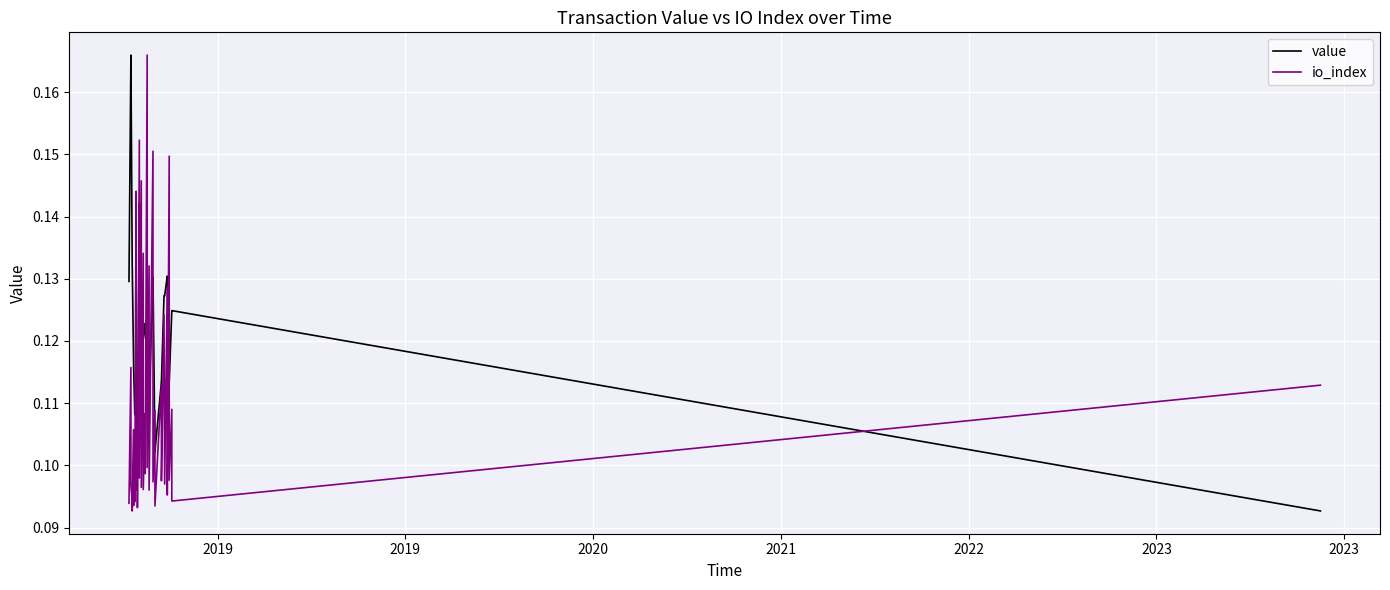

How many lines are shown in the chart?

2